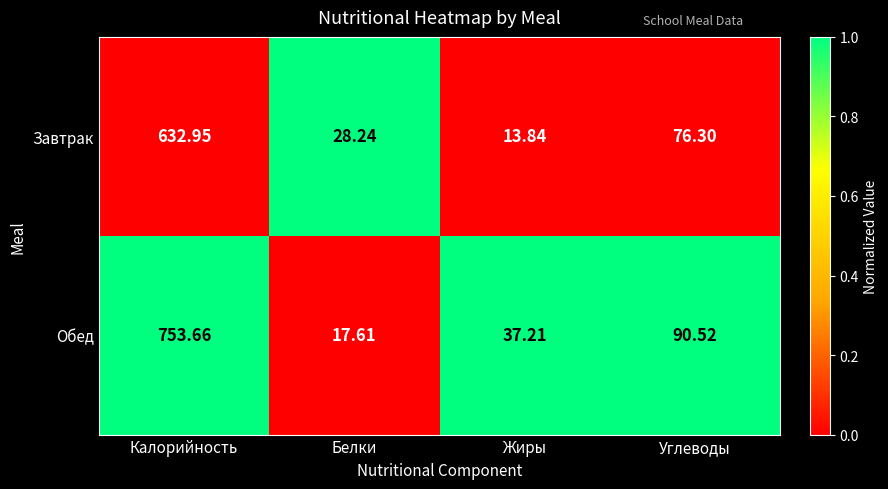

Which series changed the most between Калорийность and Белки?

Обед